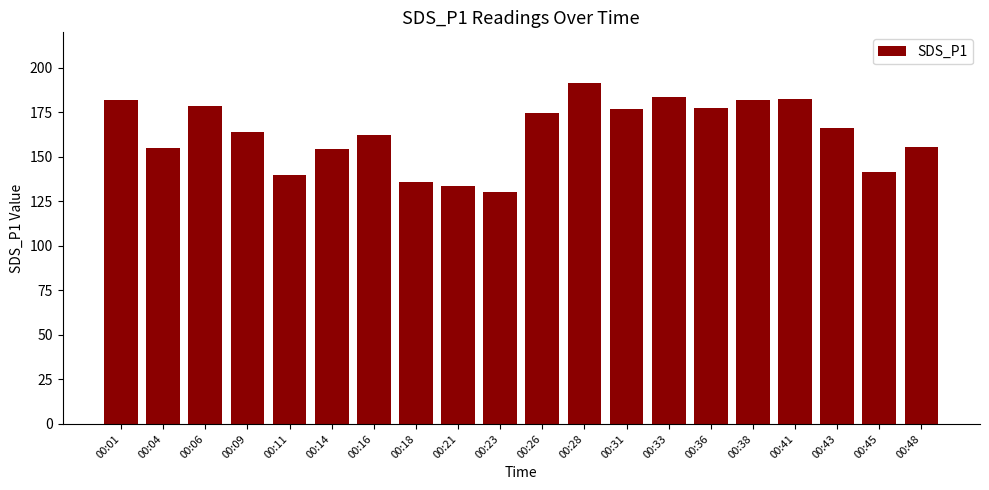

What is the ratio of the value at 00:01 to the value at 00:06?

1.0